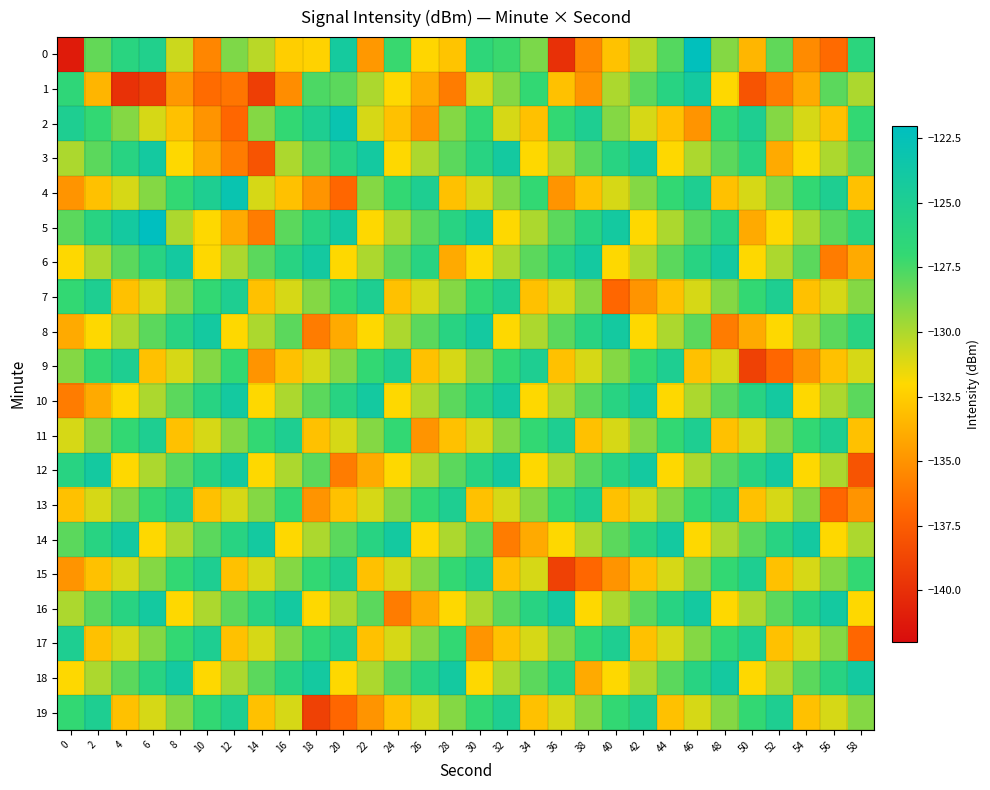

Count the number of categories in the chart.

30